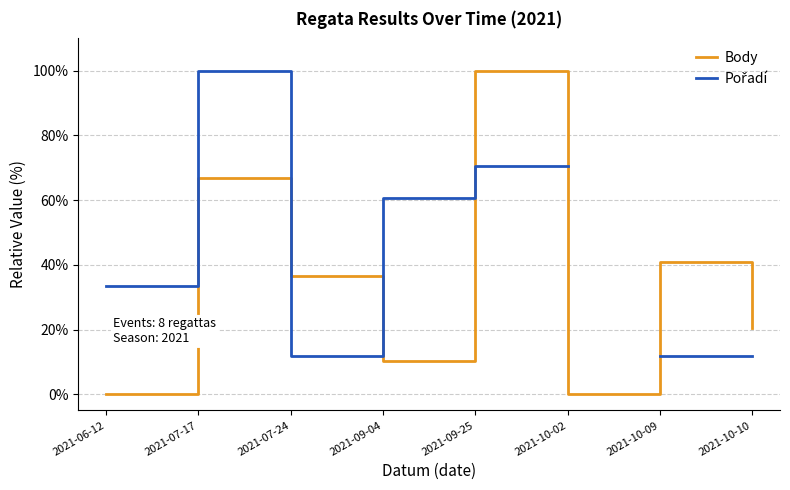

What is the sum of the Body values at 2021-07-17 and 2021-10-09?

107.9